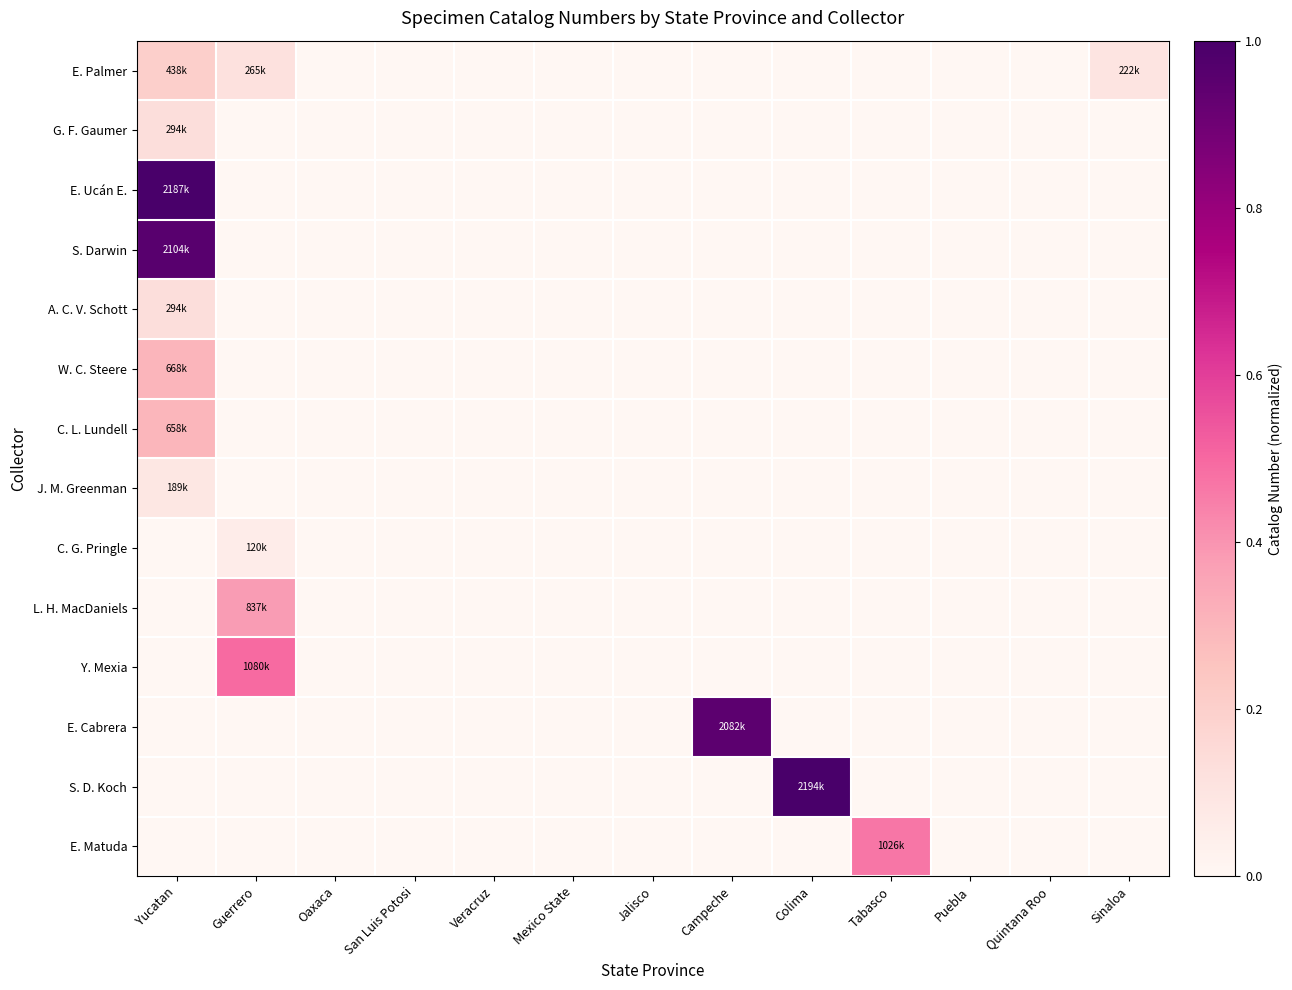

At how many categories does at least one series exceed 0?

6